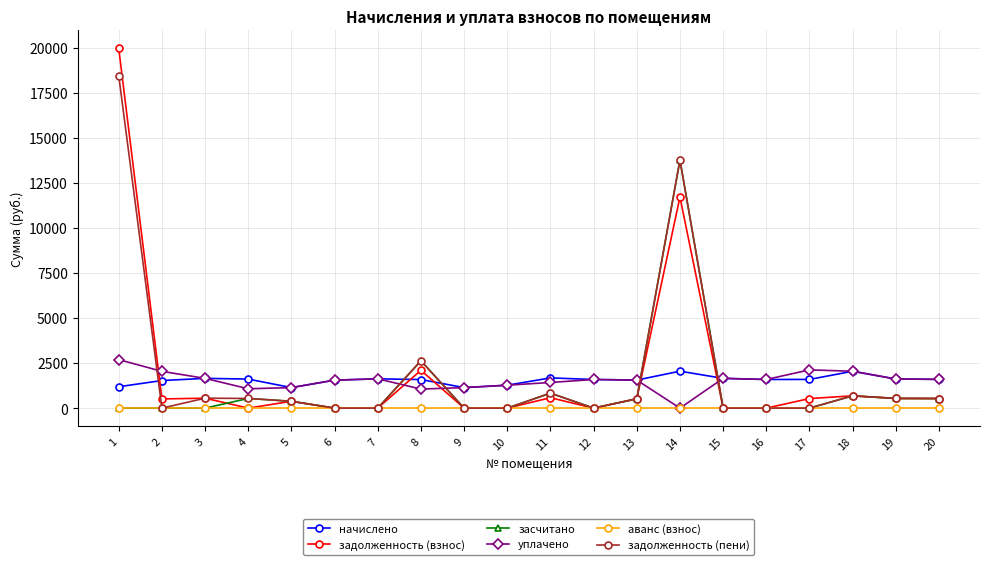

What is the sum of all начислено values?

31258.4